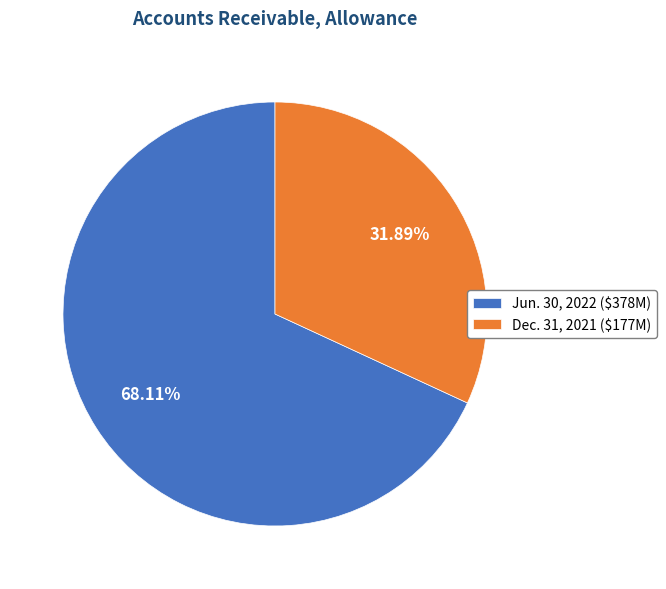

How many segments does this pie chart have?

2